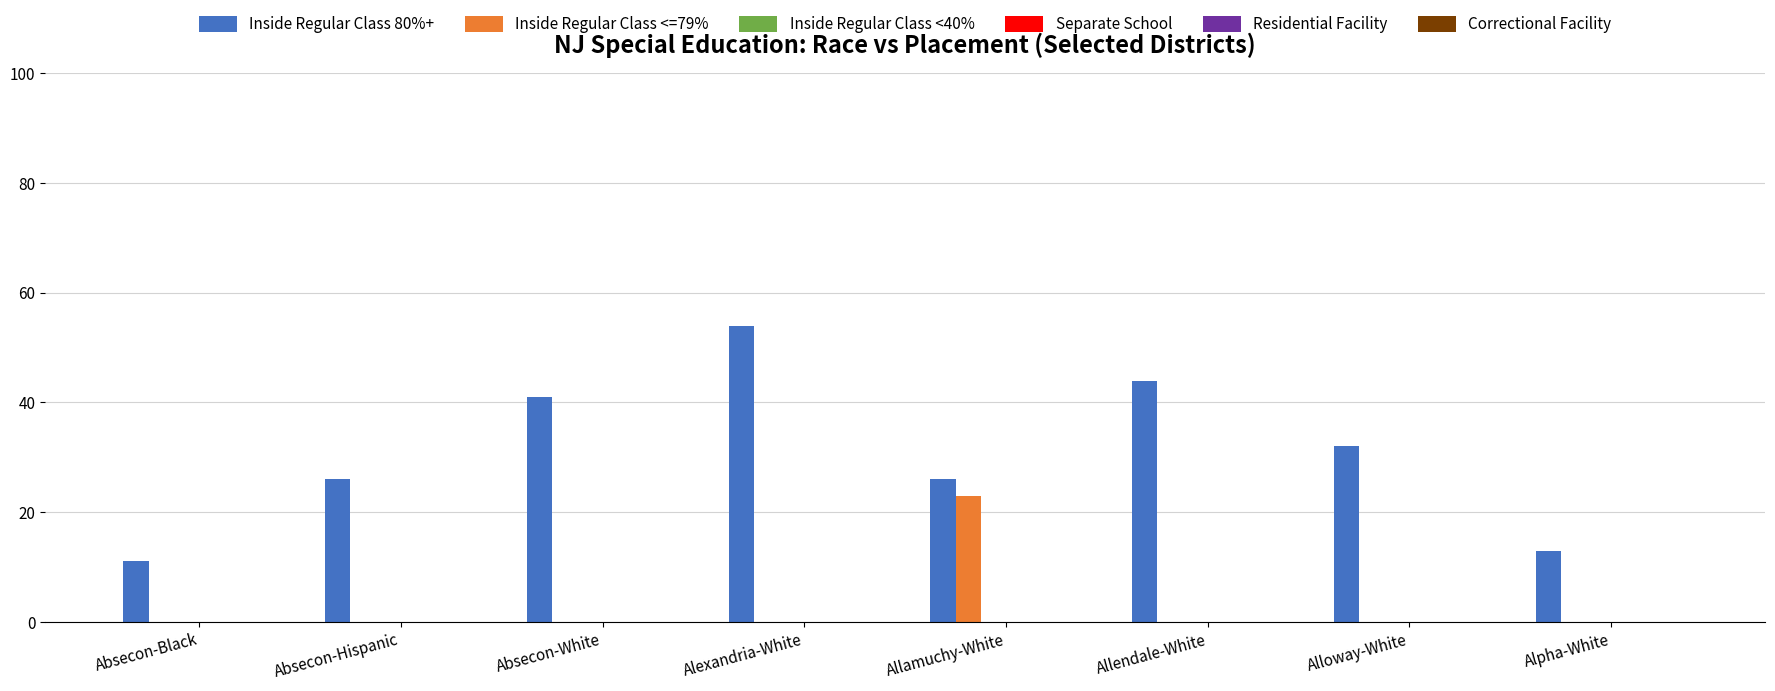

What is the highest value of the Inside Regular Class <=79% series?

23